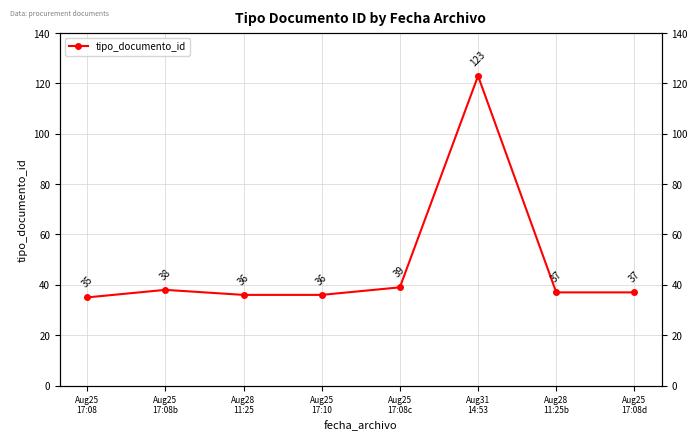

What is the sum of the values at Aug28
11:25 and Aug31
14:53?

159